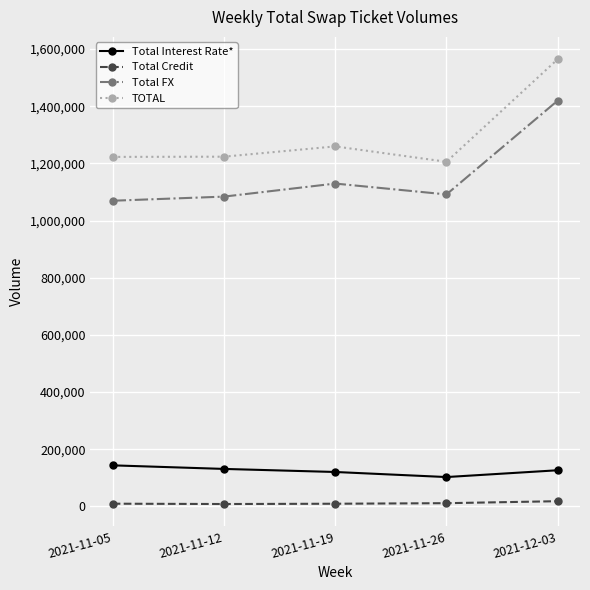

What is the value of the Total Interest Rate* point at the 3rd from the left?

120510